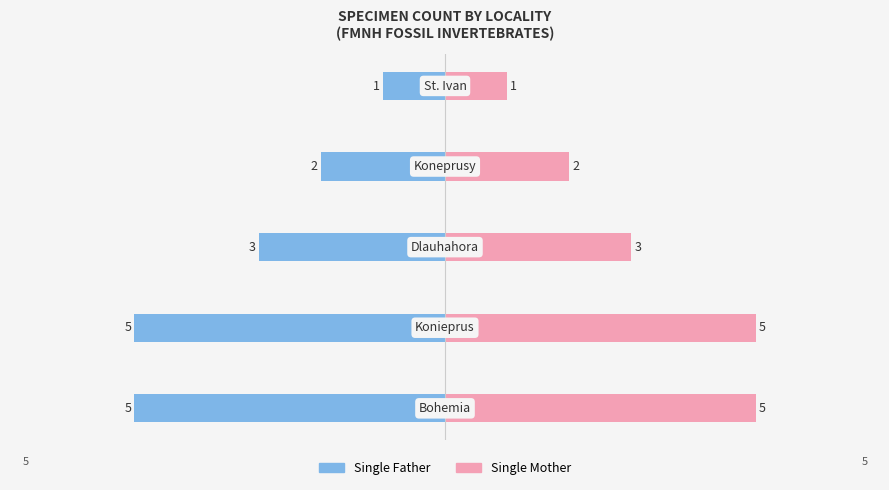

Between 1 and 4, which series saw the biggest shift?

Single Father